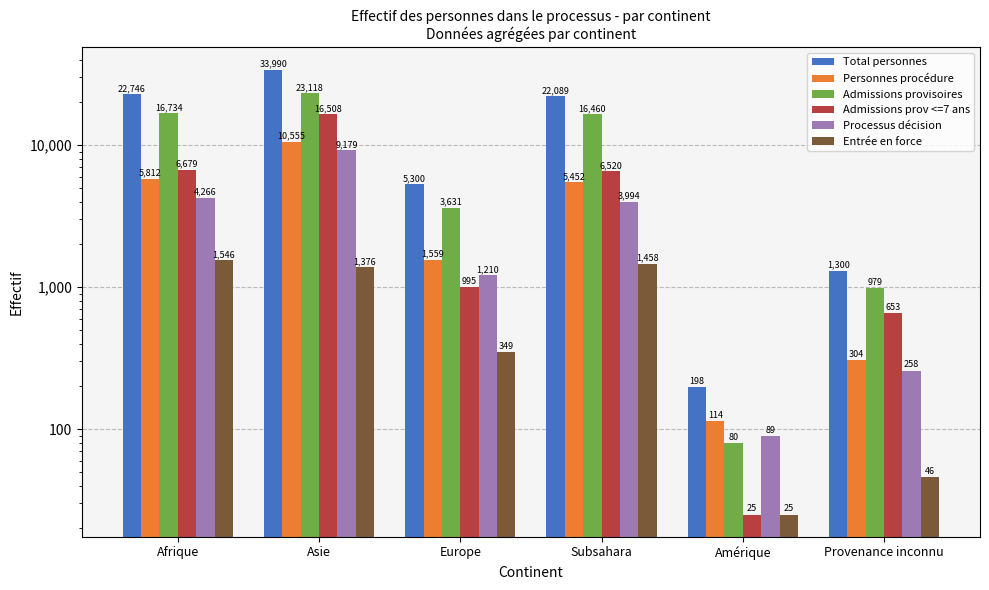

Which series has the widest spread of values?

Total personnes